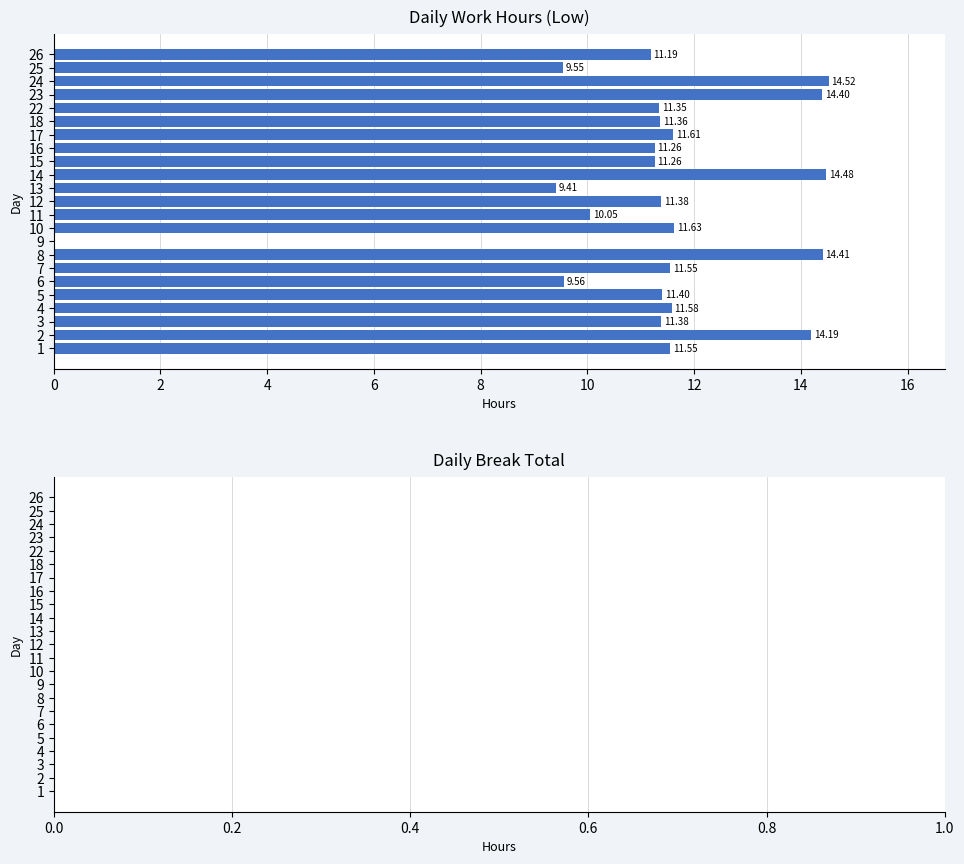

Which has a higher value, 11 or 18?

18